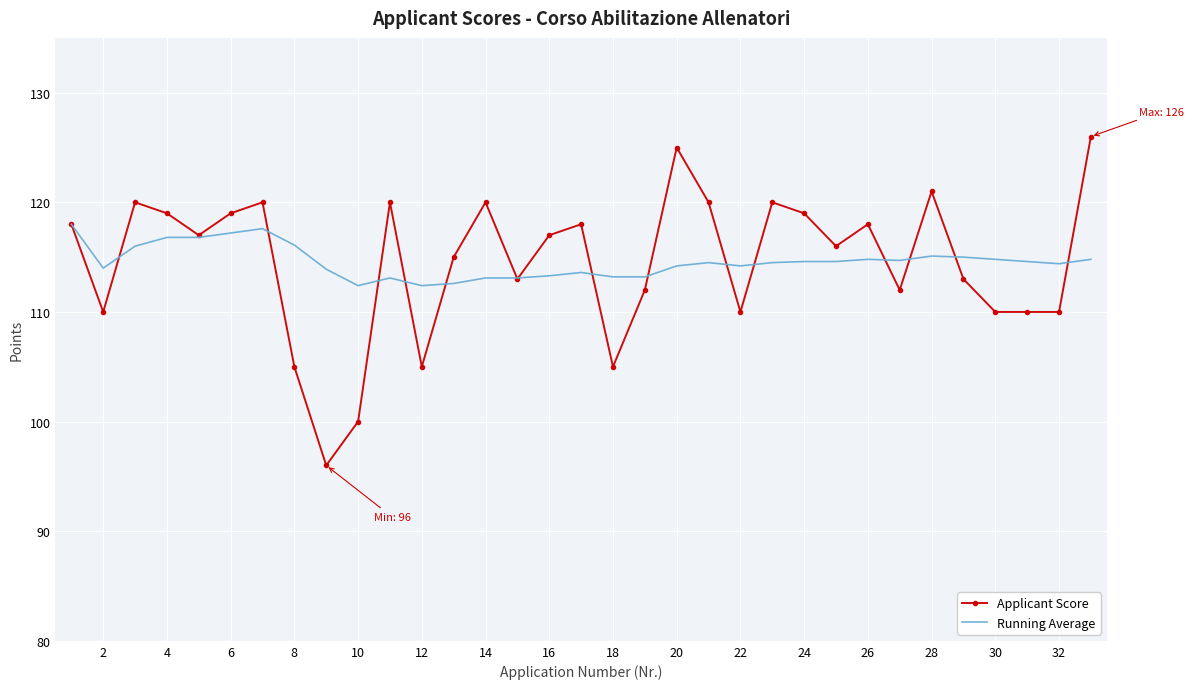

Rank the series by their maximum value, from lowest to highest.

Running Average, Applicant Score